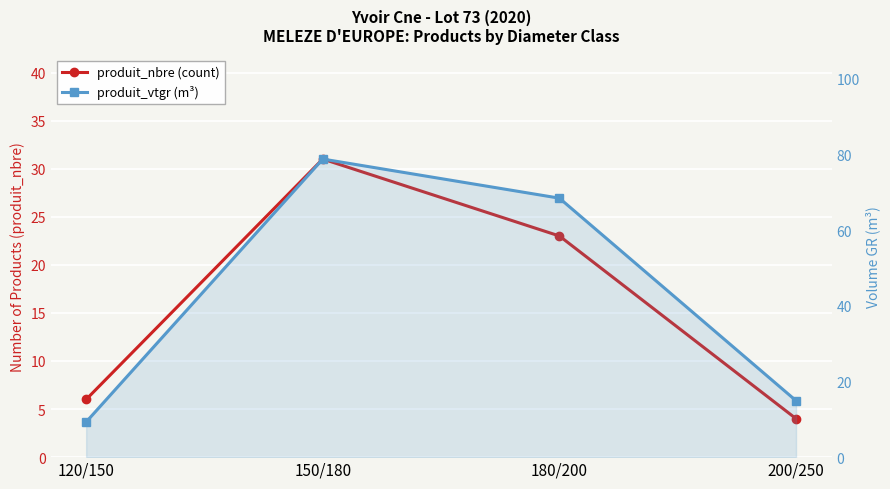

What is the value of the produit_nbre (count) point at the 3rd from the left?

23.0